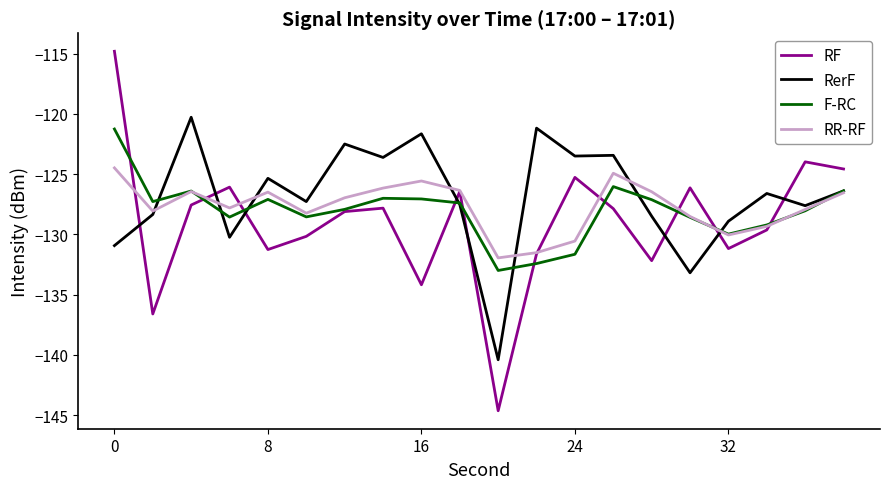

What is the smallest value displayed?

-144.6